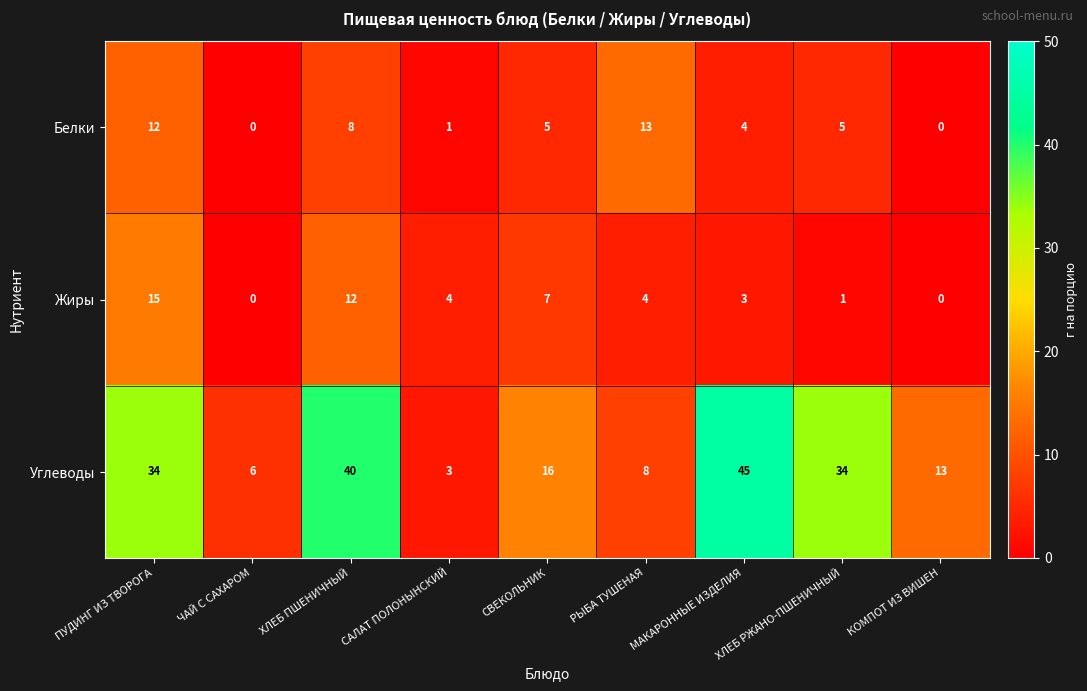

Where does the Жиры series first go above 4?

ПУДИНГ ИЗ ТВОРОГА